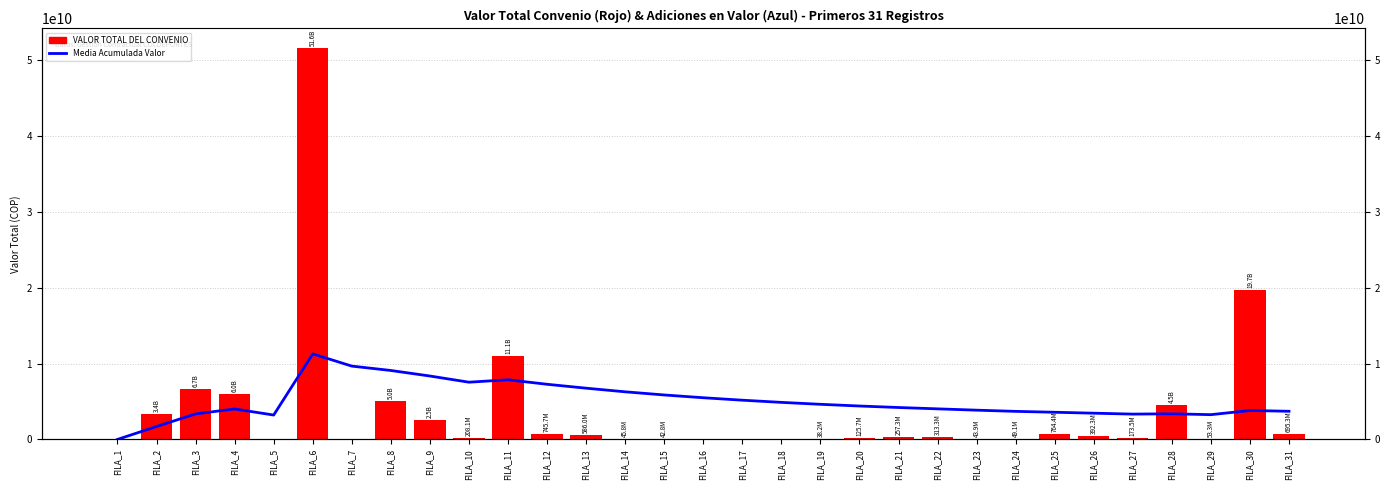

Between FILA_17 and FILA_12, which is larger?

FILA_12